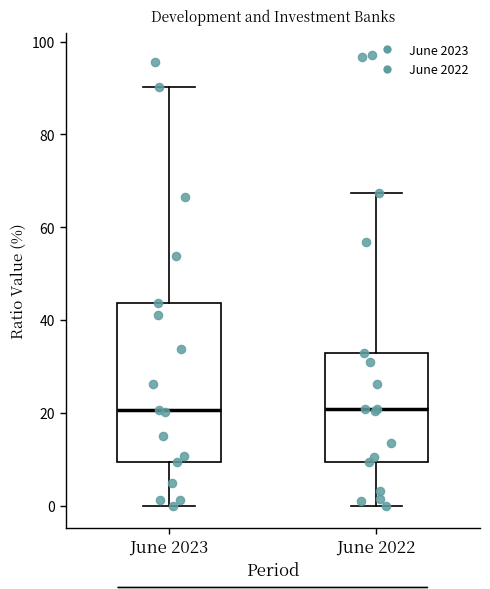

Where does the upper whisker of the box for June 2023 end on the y-axis? The values are not printed on the chart, so give them approximately, as read against the axis.

90